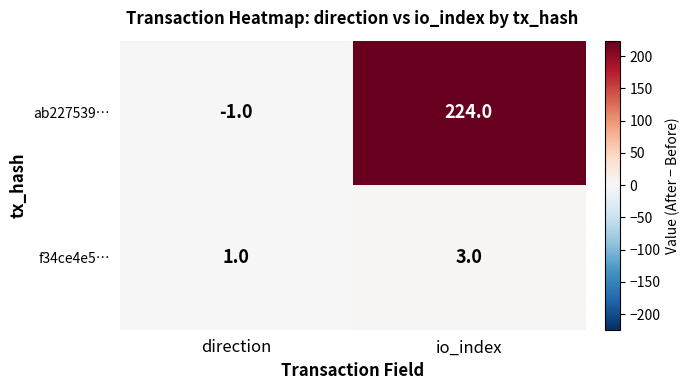

The f34ce4e5… series shows 3 at io_index. True or false?

True